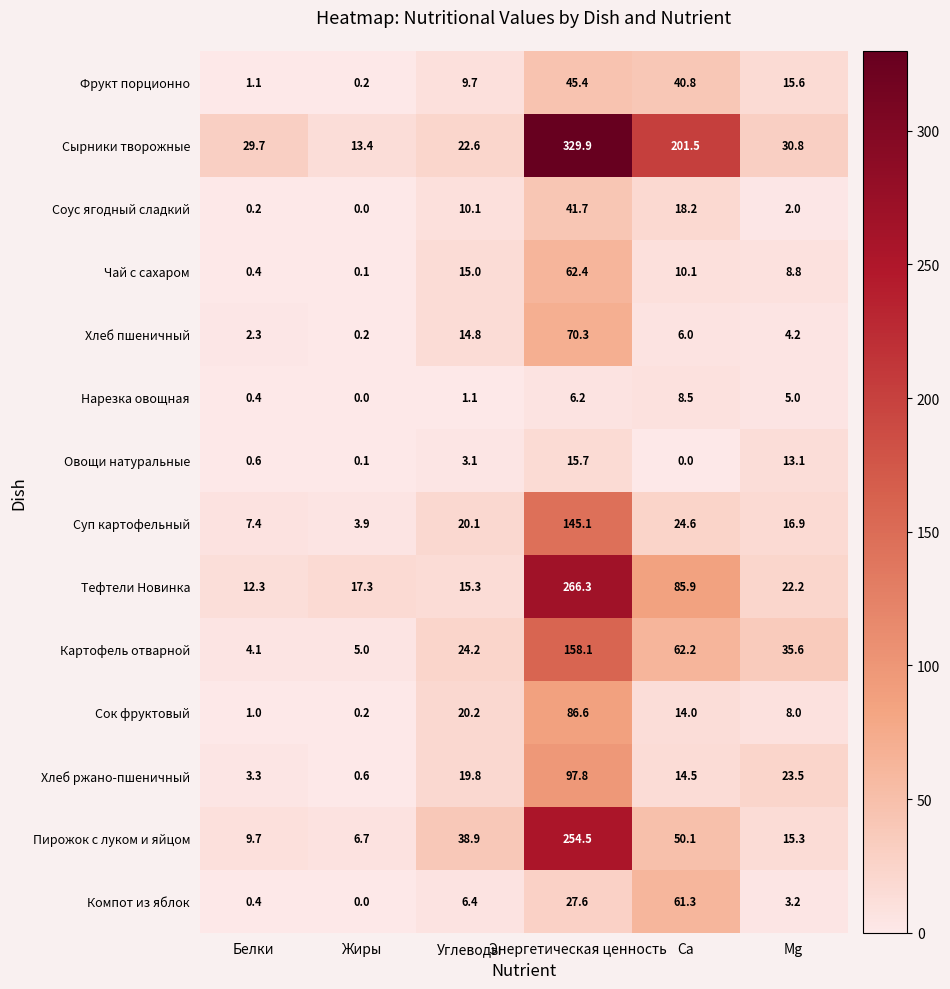

What is the average value of the Суп картофельный series?

36.3